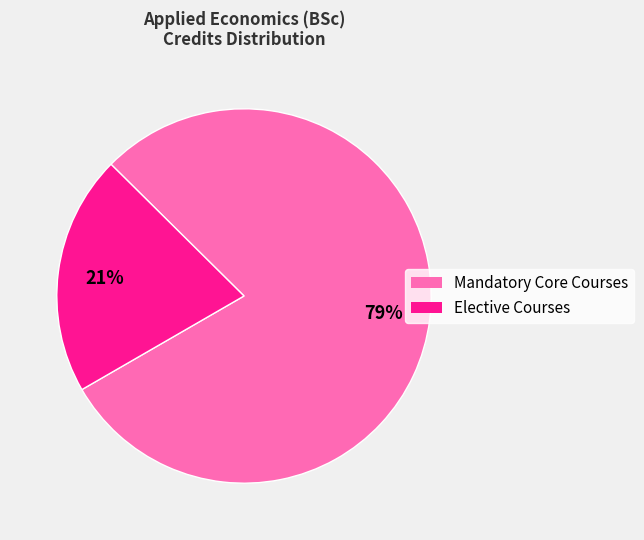

Is there any slice that represents more than half of the pie?

Yes